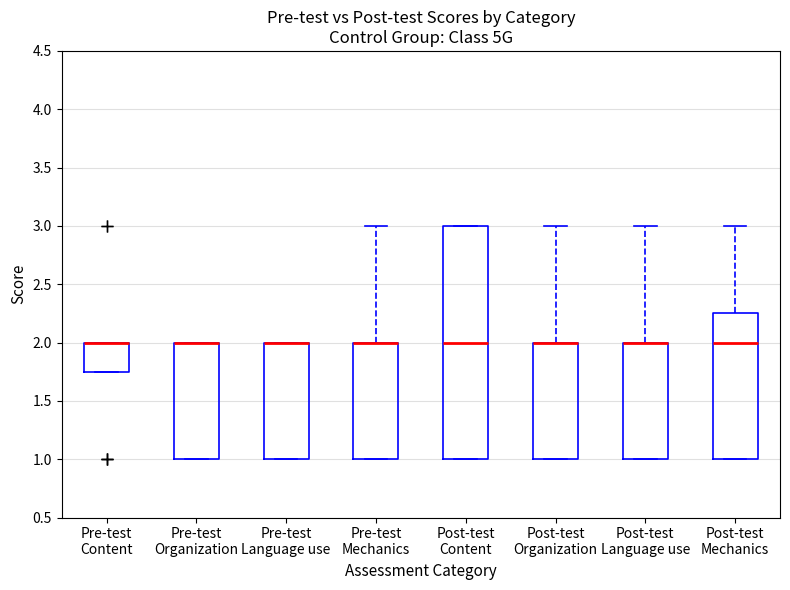

Where is the upper edge of the box for Post-test Organization on the y-axis? The values are not printed on the chart, so give them approximately, as read against the axis.

2.00